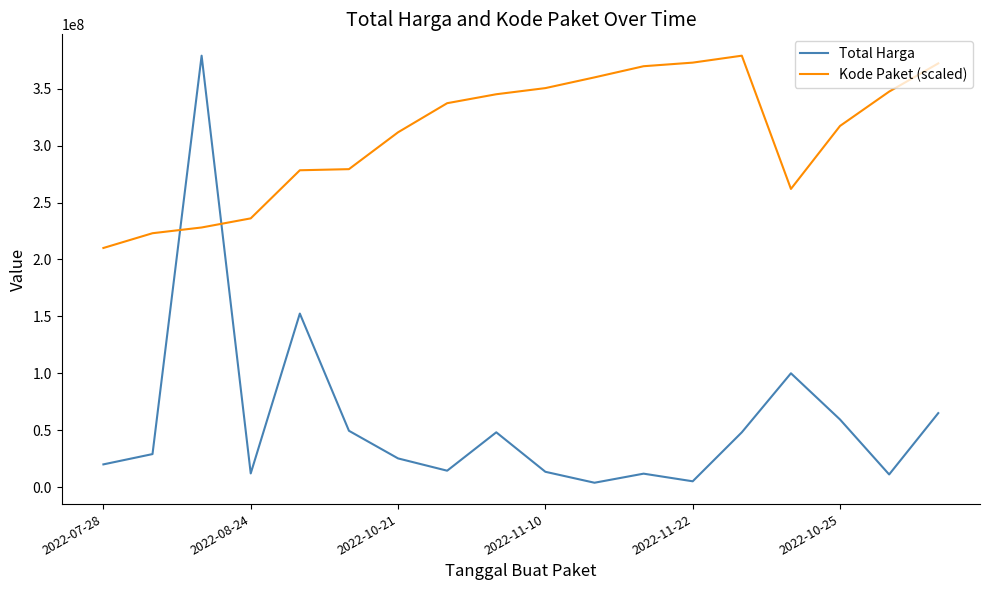

Which series has the widest spread of values?

Total Harga